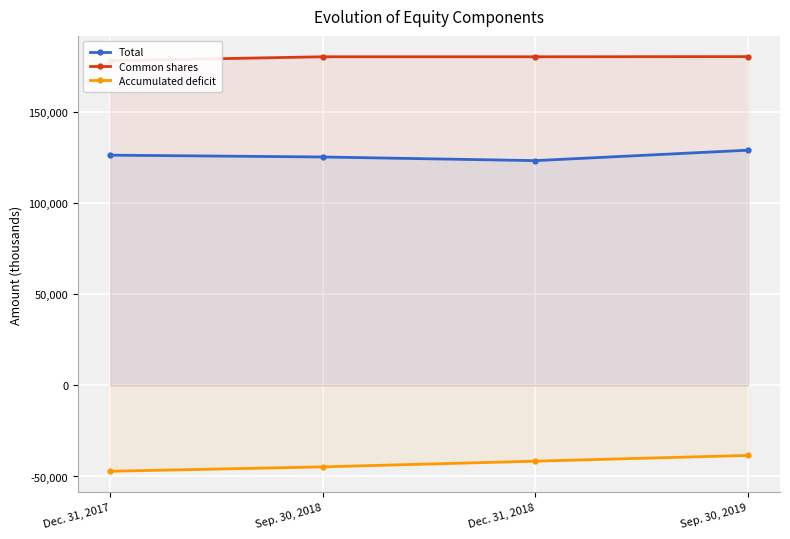

What is the approximate value of Total at Dec. 31, 2017, to the nearest 100?

126500